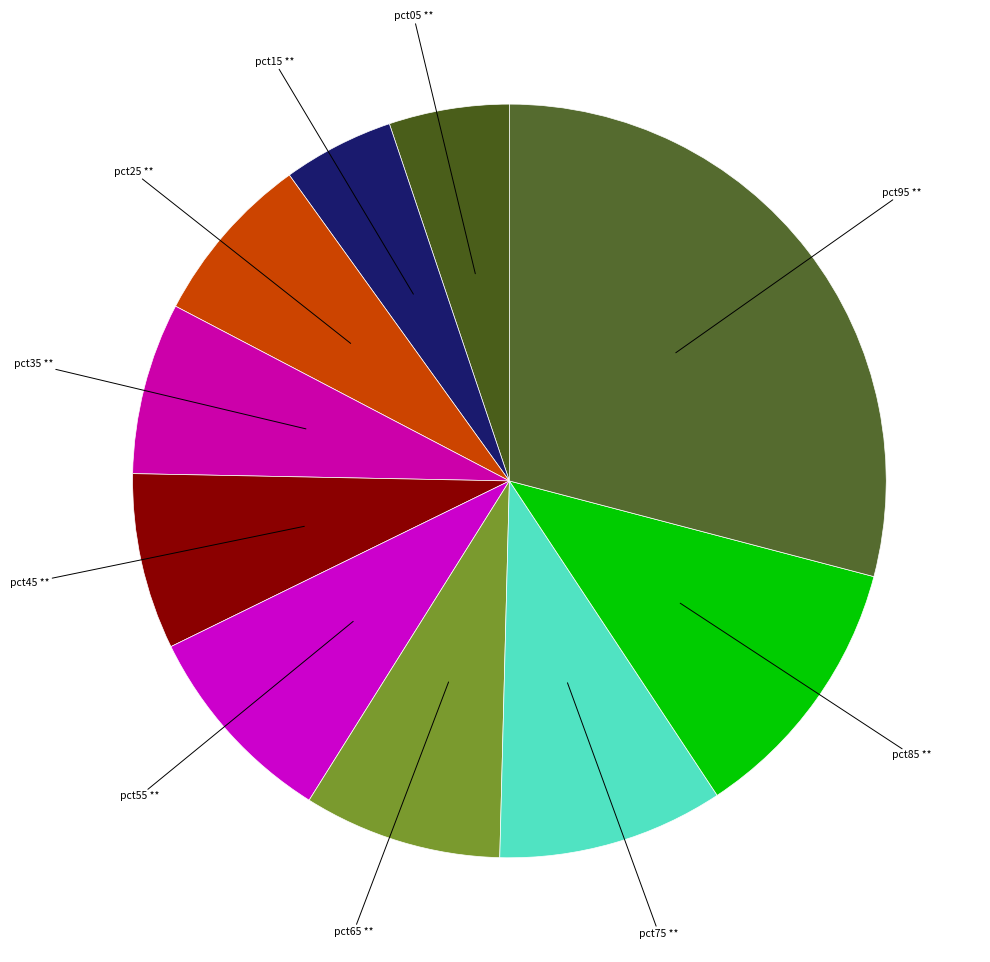

Does any single category account for the majority?

No